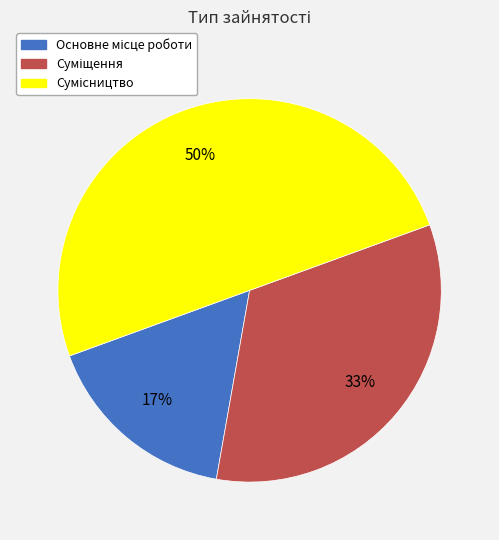

To the nearest percent, what is the average slice percentage?

33%